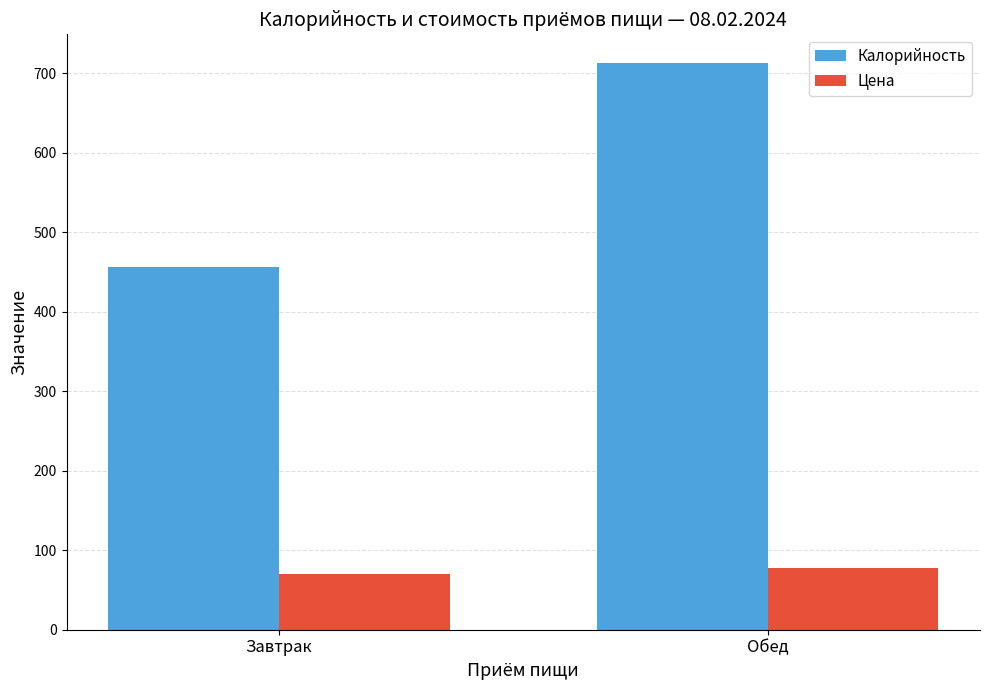

How many distinct data groups are displayed?

2